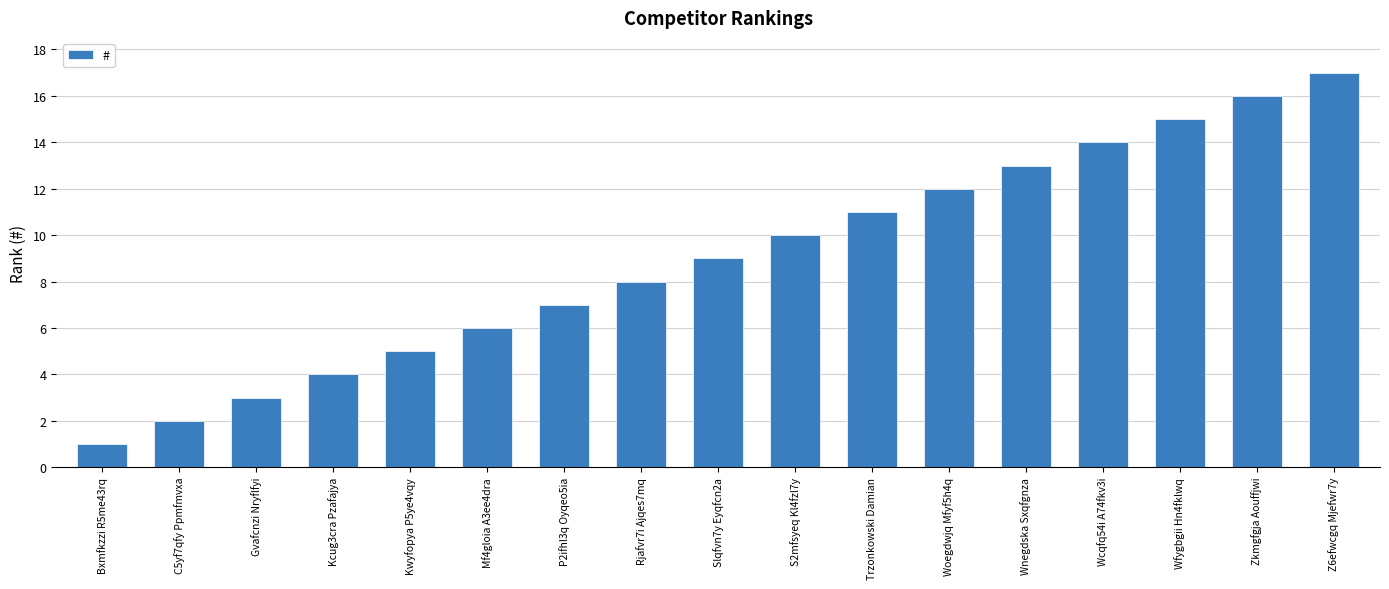

How many data points does each series have?

17